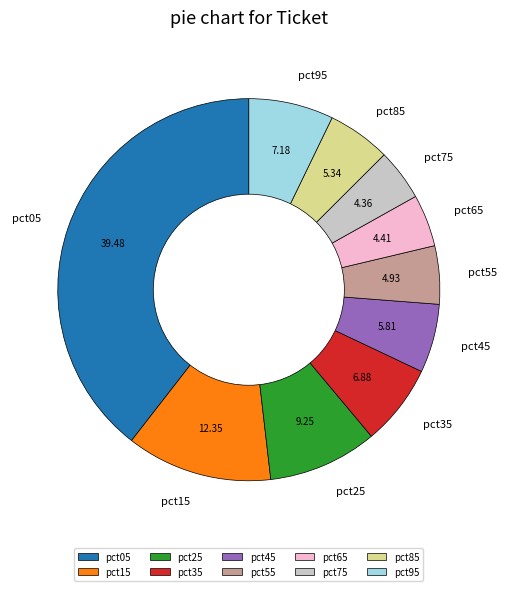

Is there any slice that represents more than half of the pie?

No